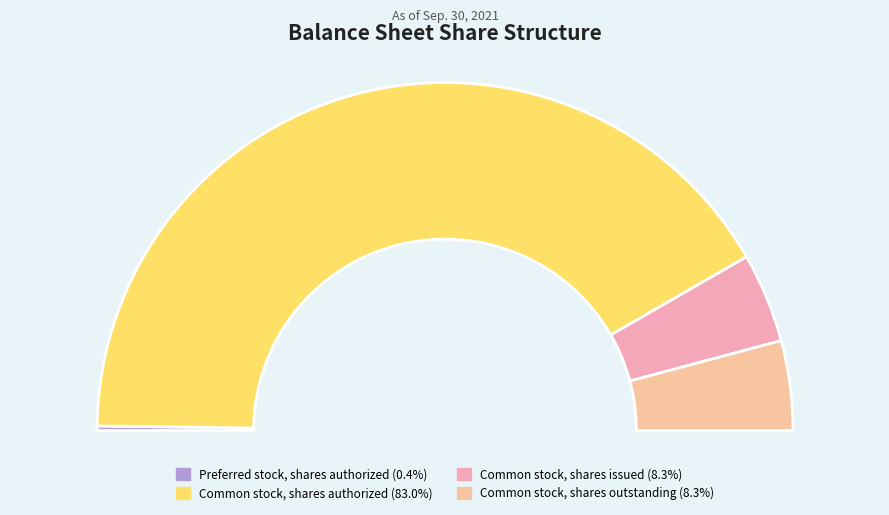

Which category has the smallest portion of the pie?

Preferred stock, shares authorized